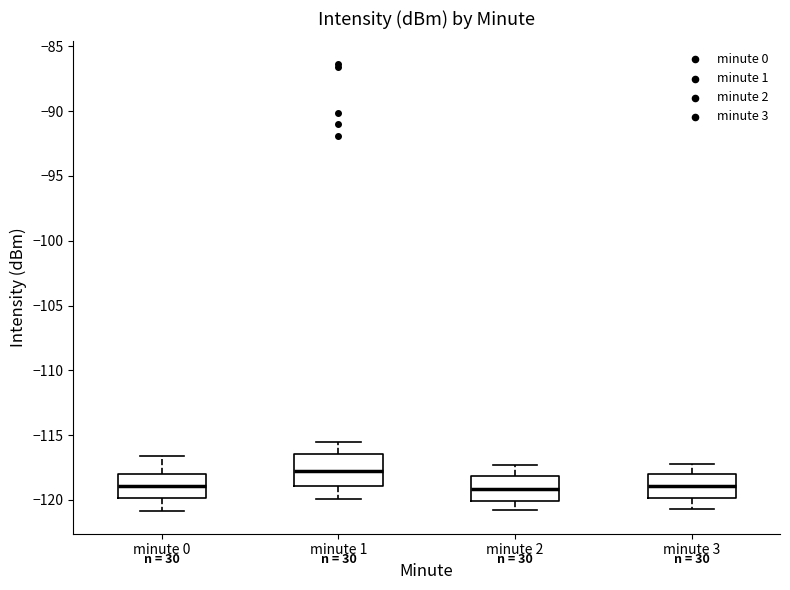

Reading left to right, read every box against the y-axis: the position of its median line, the range the box covers, and the ends of its whiskers. The values are not printed on the chart, so give them approximately, as read against the axis.

minute 0: median -119.0, box -120.0 to -118.0, whiskers -121.0 to -116.5
minute 1: median -117.5, box -119.0 to -116.5, whiskers -120.0 to -115.5
minute 2: median -119.0, box -120.0 to -118.0, whiskers -121.0 to -117.5
minute 3: median -119.0, box -120.0 to -118.0, whiskers -120.5 to -117.0